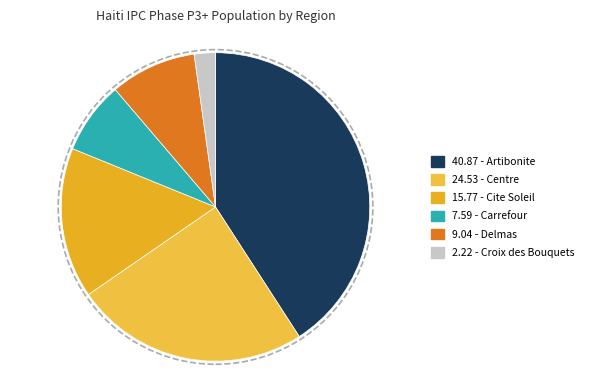

How many segments does this pie chart have?

6